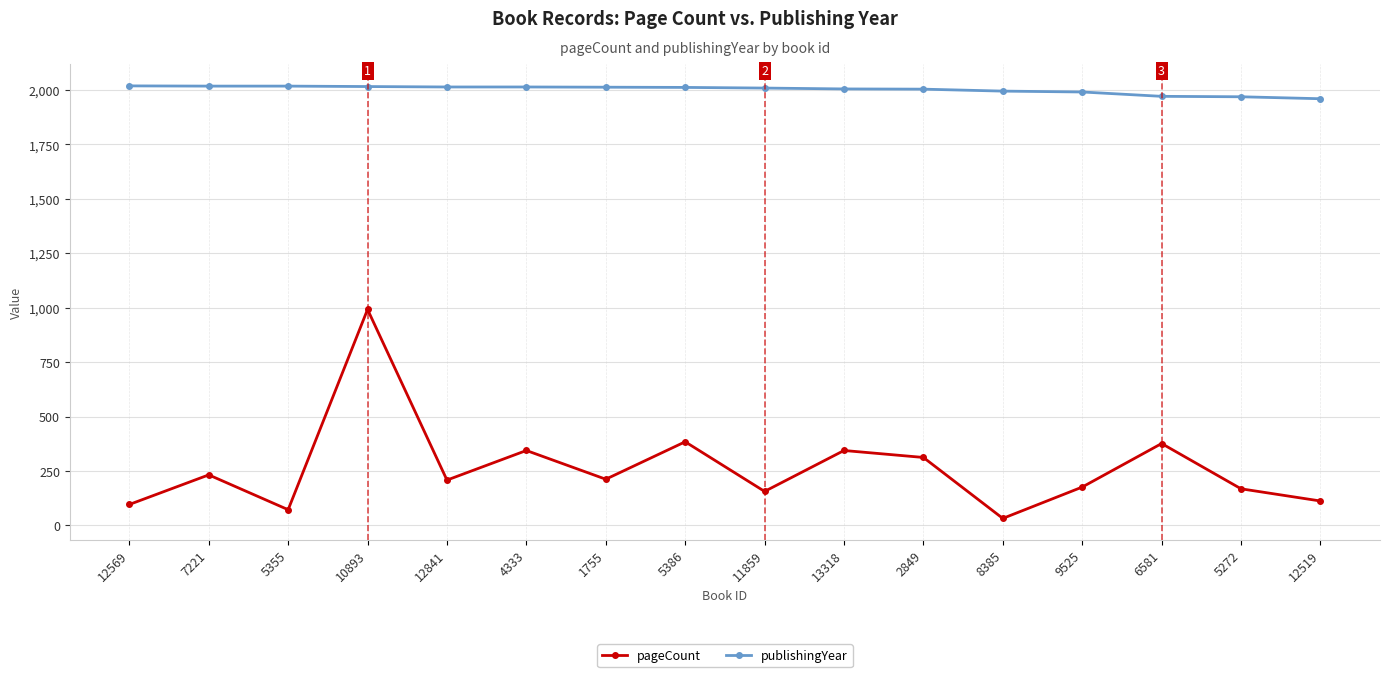

What are all the series names shown in the legend?

pageCount, publishingYear